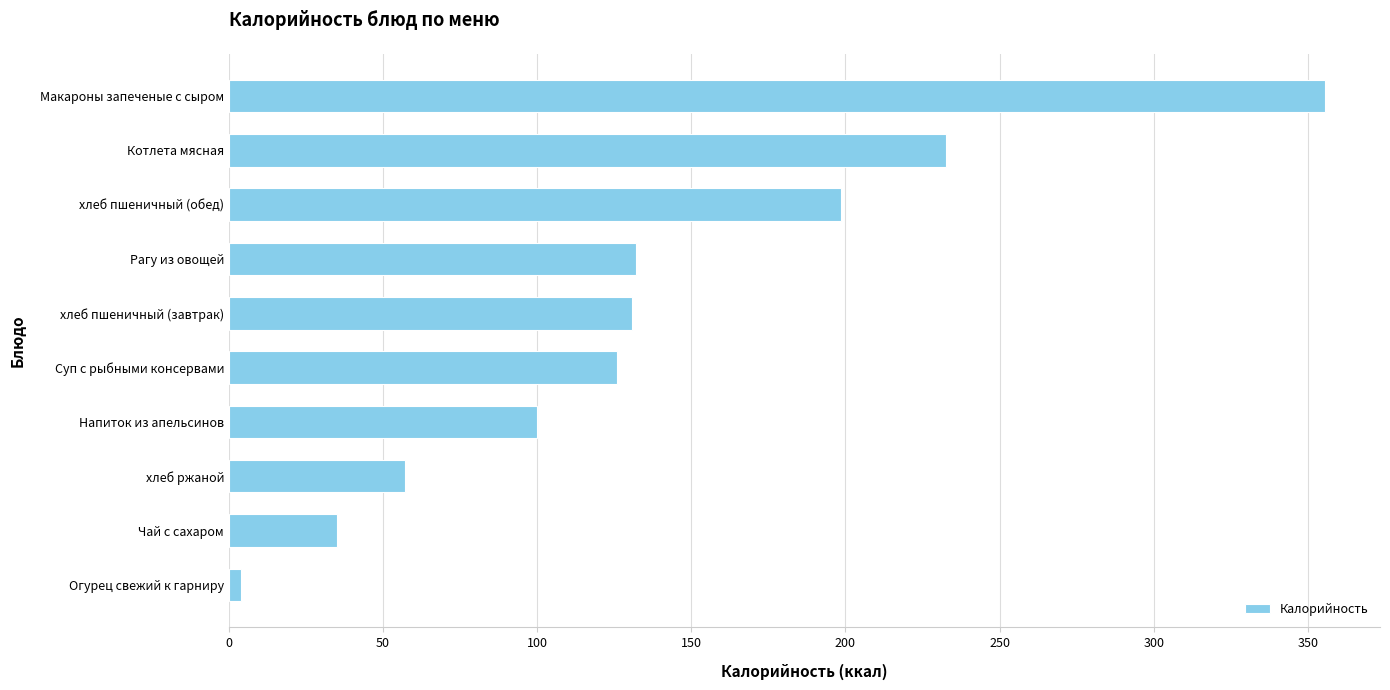

True or false: the data shows 283.4 at хлеб пшеничный (обед).

False